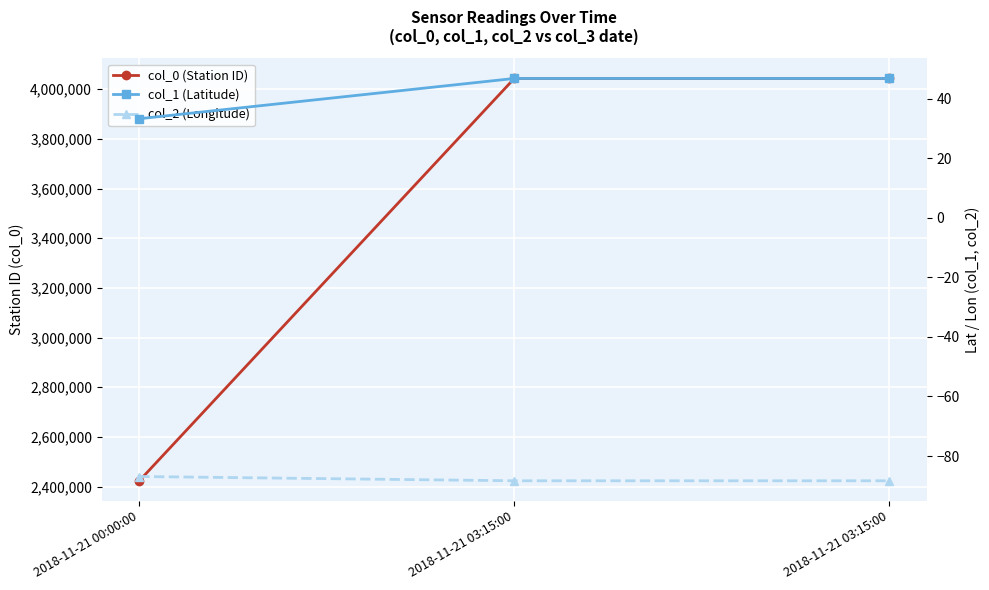

Rank the series at 2018-11-21 03:15:00 from highest to lowest value.

col_0 (Station ID), col_1 (Latitude), col_2 (Longitude)